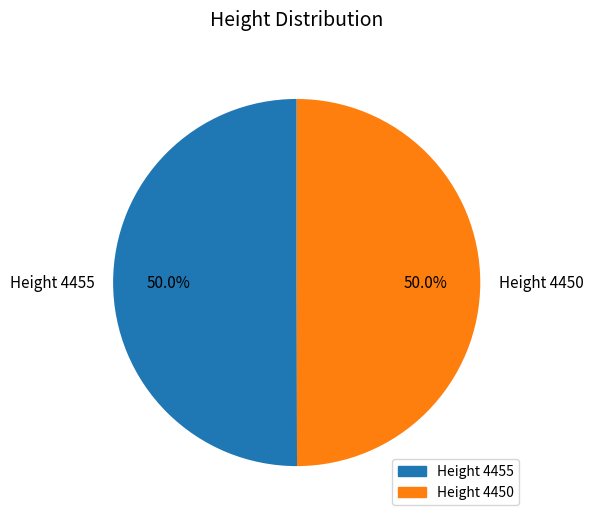

The Height 4455 slice represents 50% of the pie. True or false?

True